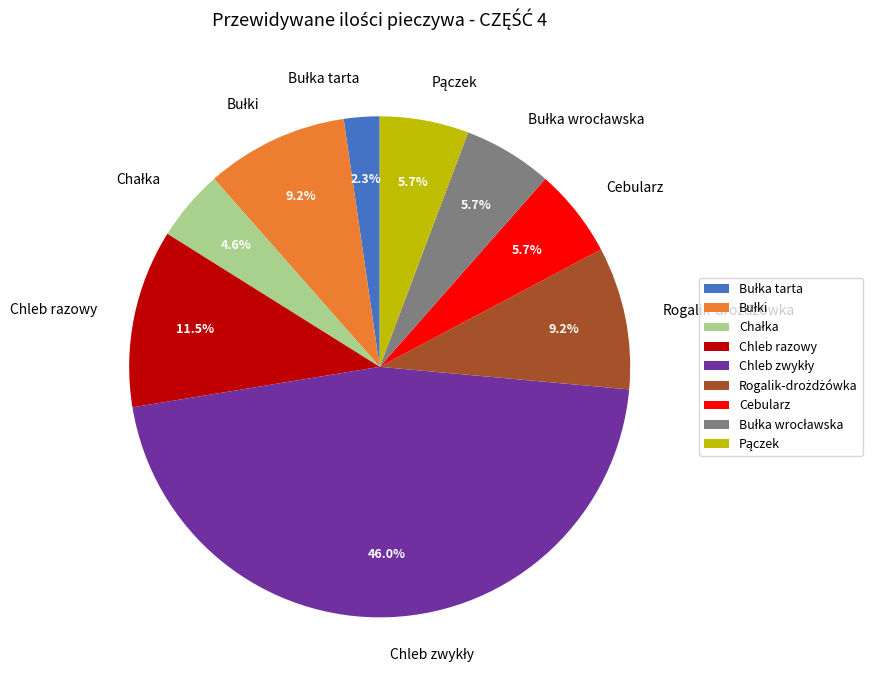

Is there any slice that represents more than half of the pie?

No